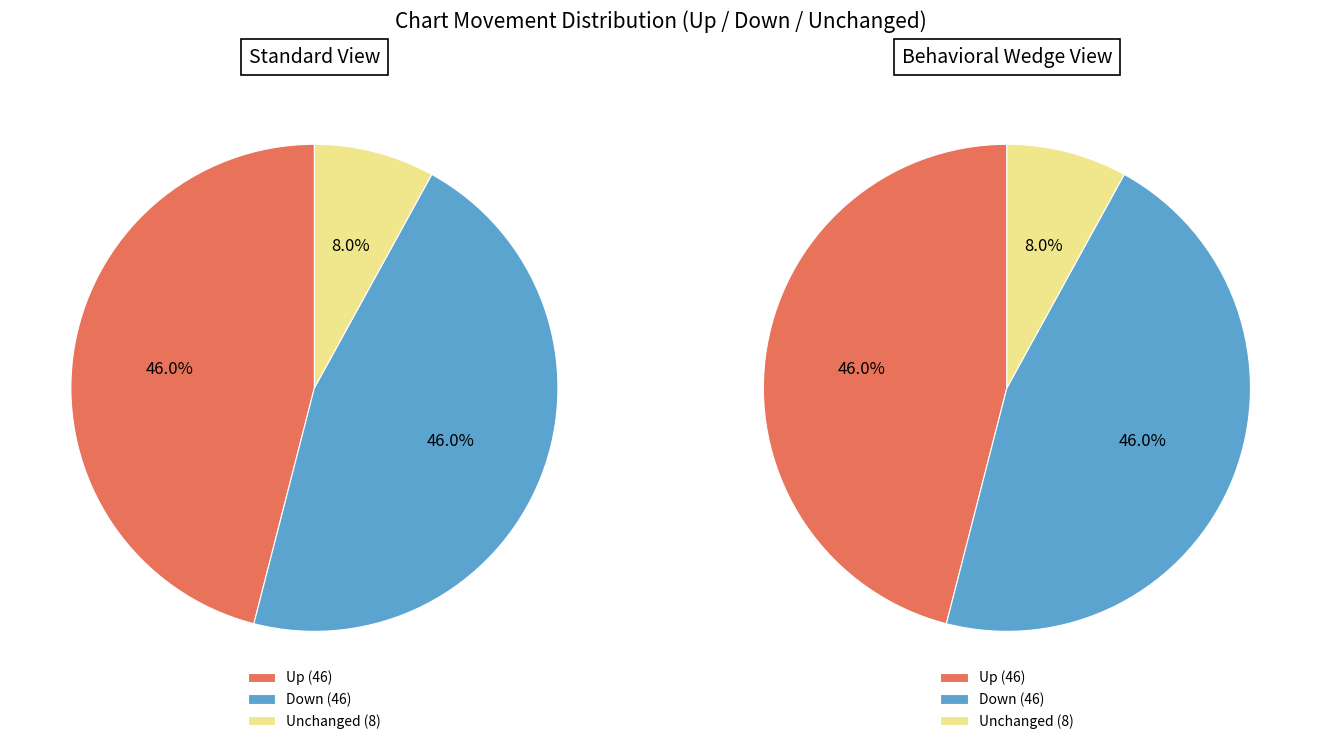

Is there any slice that represents more than half of the pie?

No